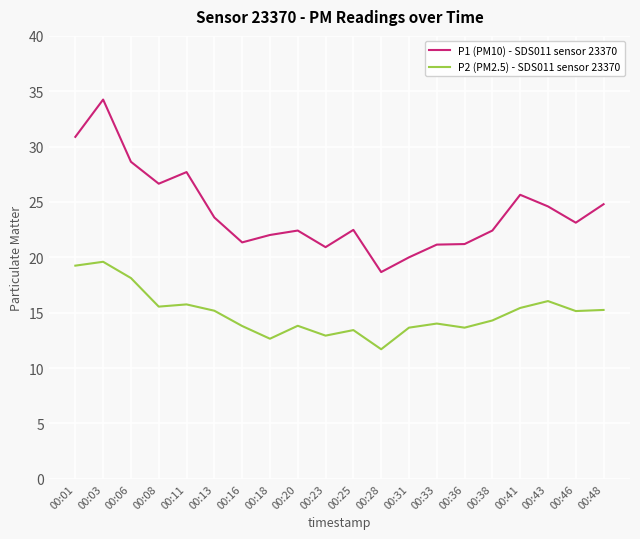

What is the total value across all series at 00:18?

34.7